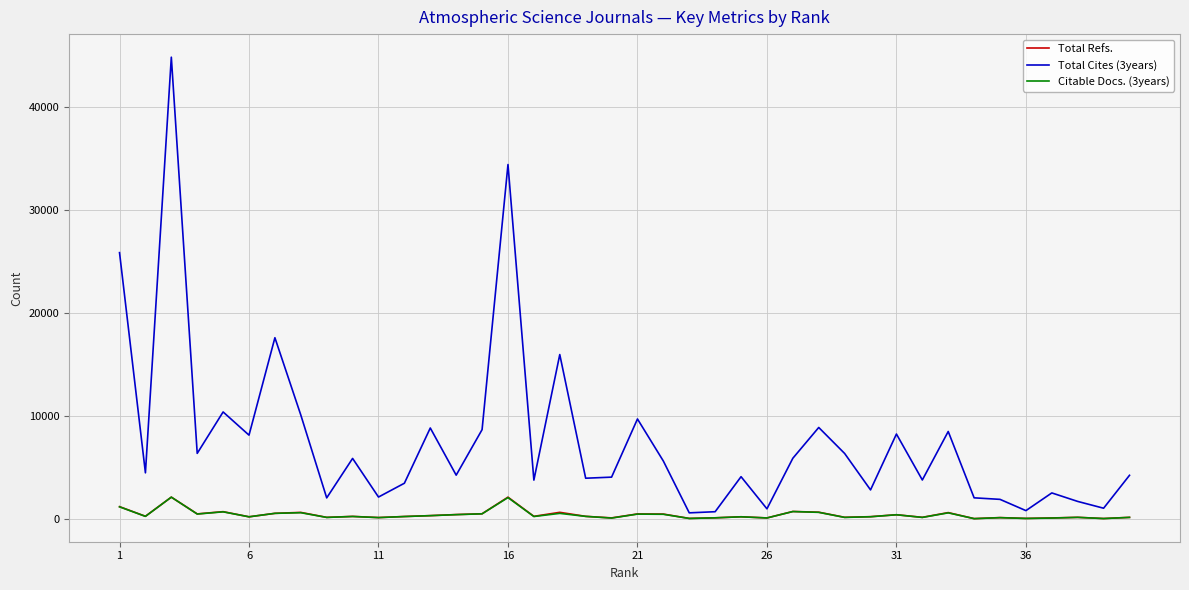

Which series has the largest range (max minus min)?

Total Cites (3years)